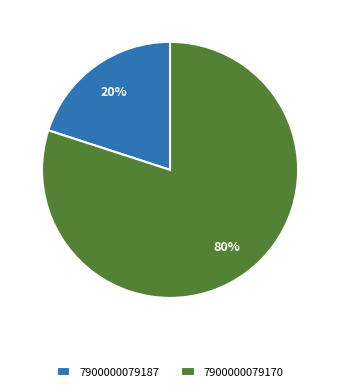

Count the number of slices in the pie.

2